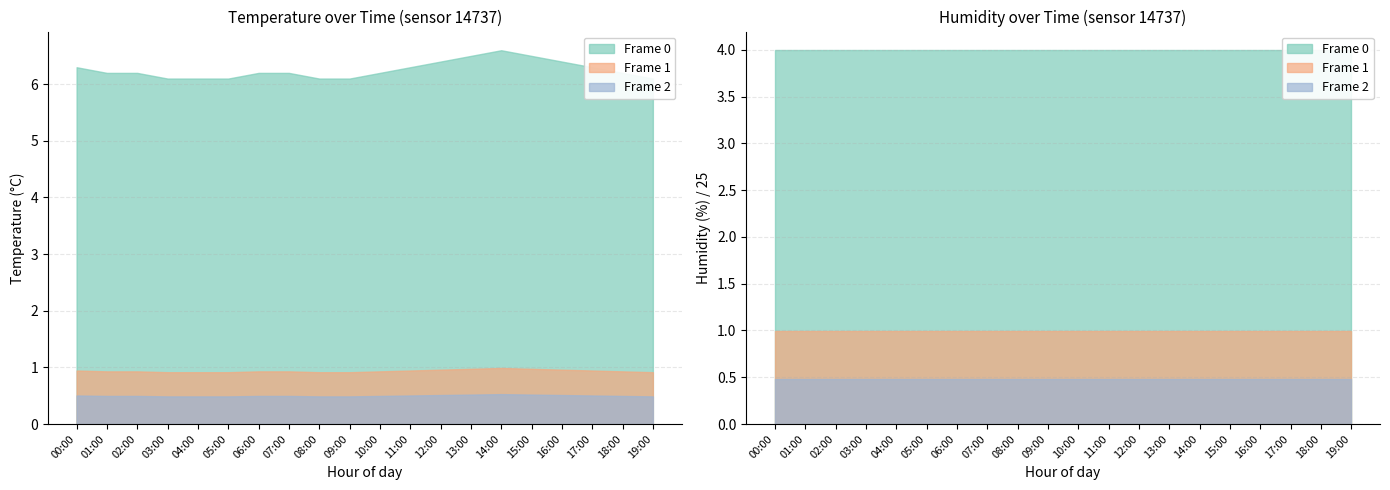

At how many categories does at least one series exceed 64?

20